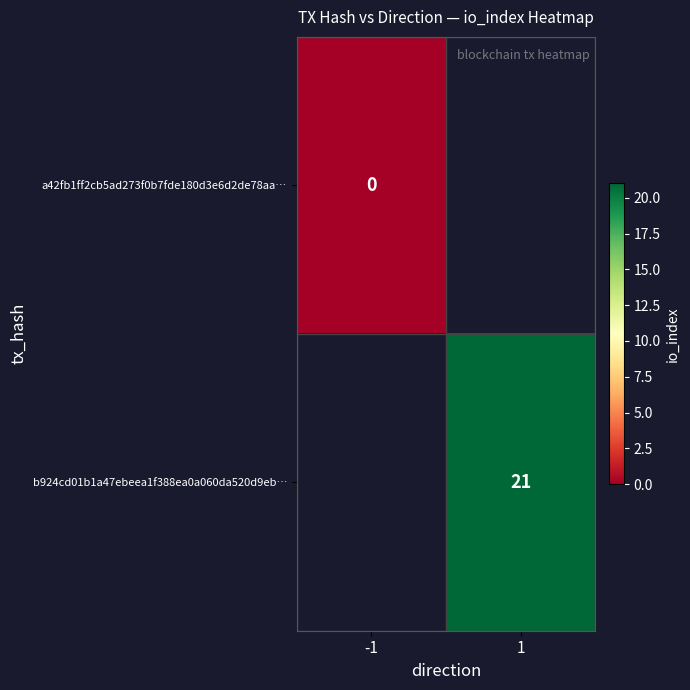

The value of b924cd01b1a47ebeea1f388ea0a060da520d9eb… at 1 is 35. True or false?

False